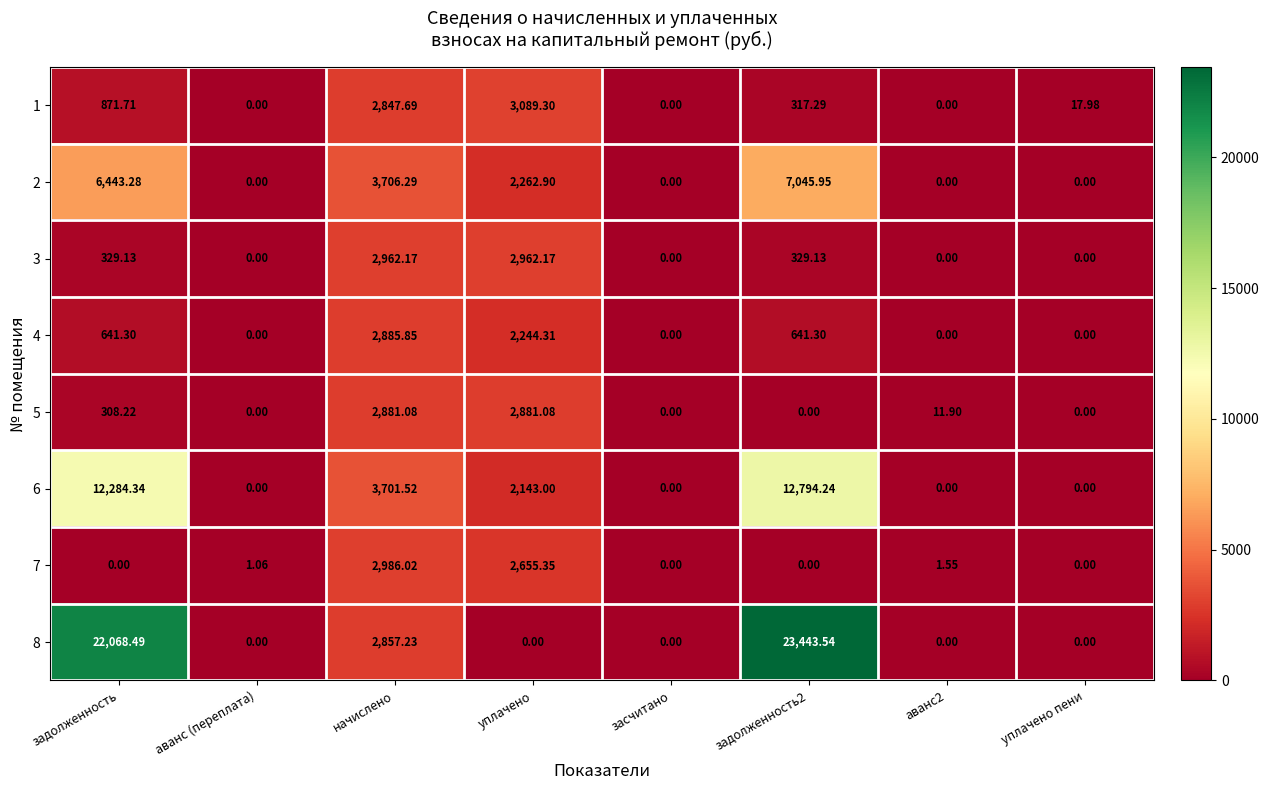

How many categories are shown in the chart?

8